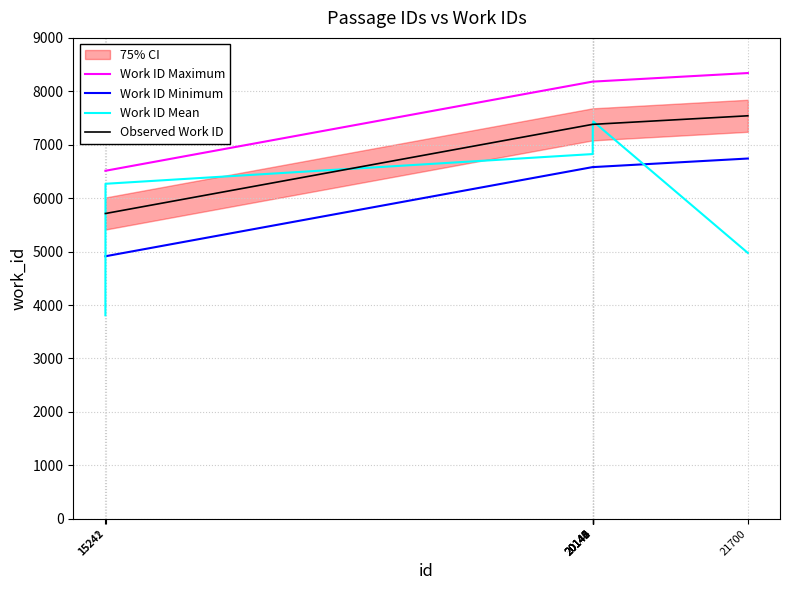

Which series has the largest total across all categories?

Work ID Maximum